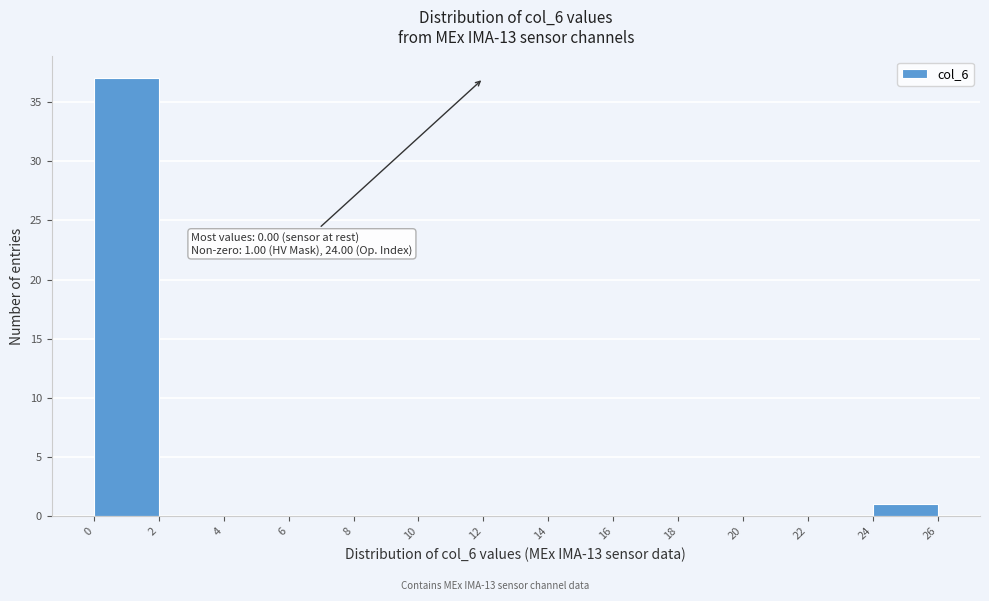

Over which range of the x-axis is the bar tallest?

0 to 2